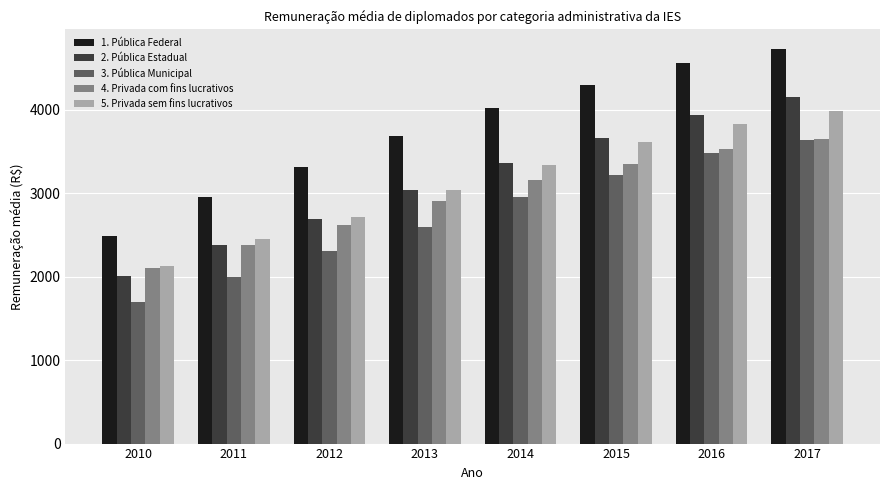

Is it true that 1. Pública Federal equals 1119.8 at 2011?

False